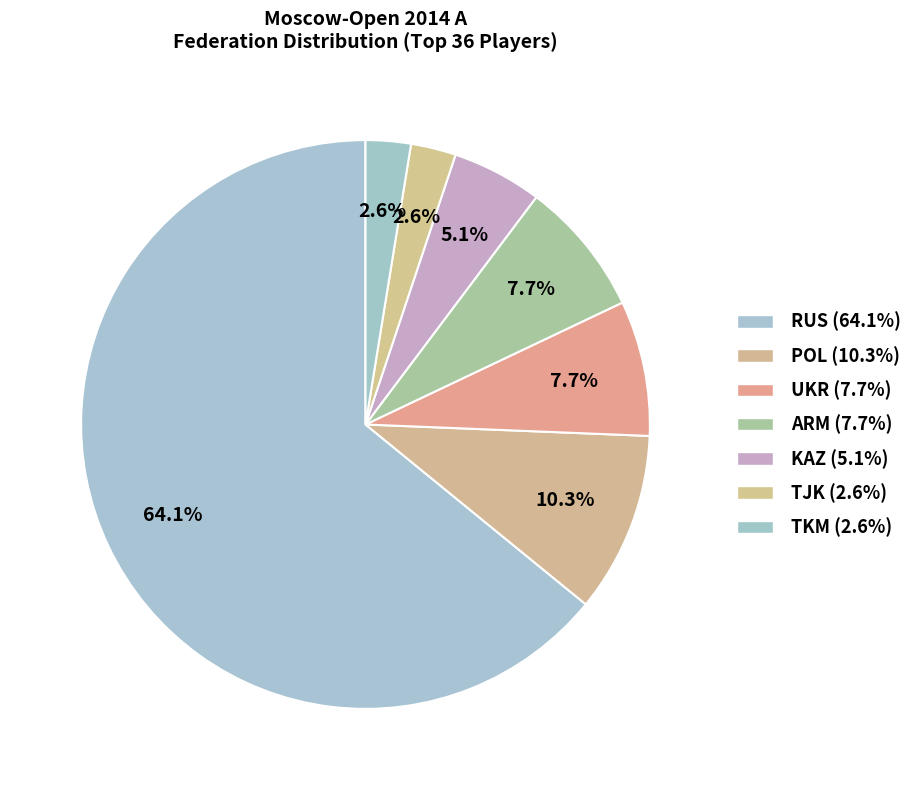

How many slices are in this pie chart?

7